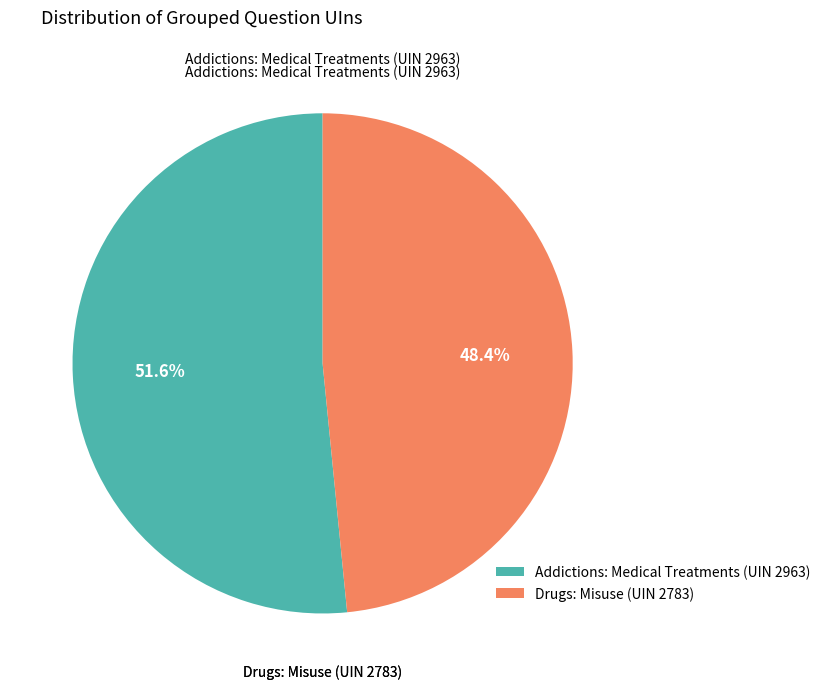

To the nearest percent, what is the average slice percentage?

50%